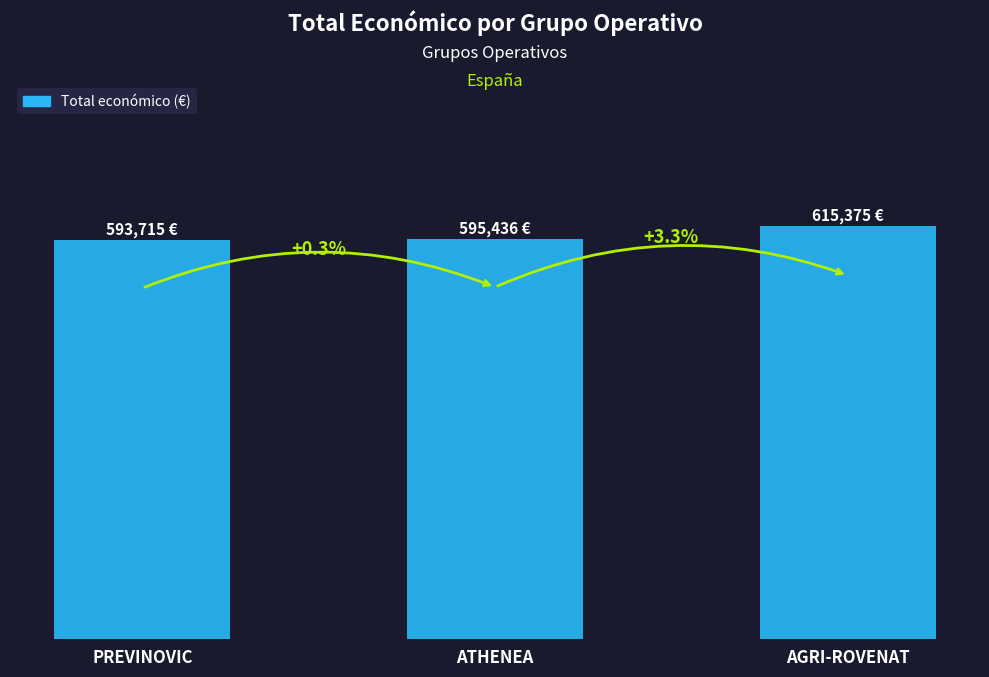

Does the chart contain any negative values?

No